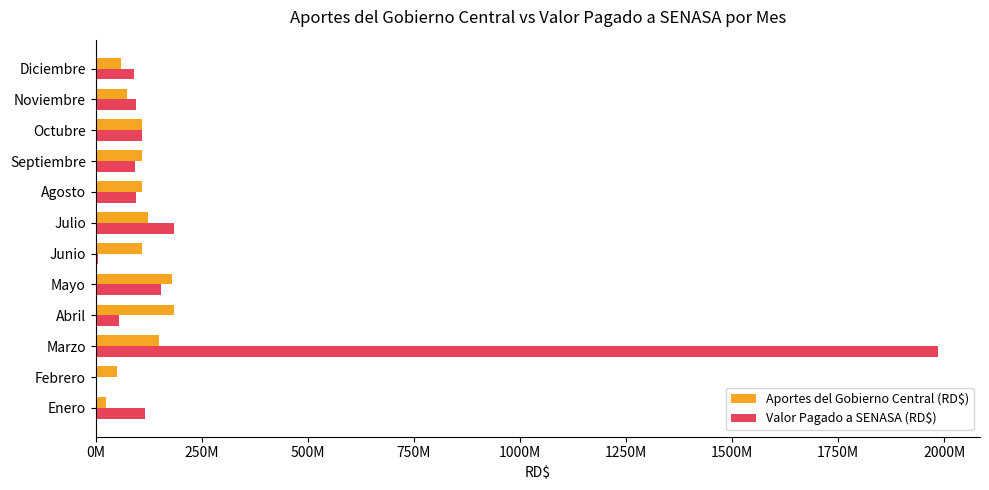

How many data points in Valor Pagado a SENASA (RD$) are less than 94582954?

6